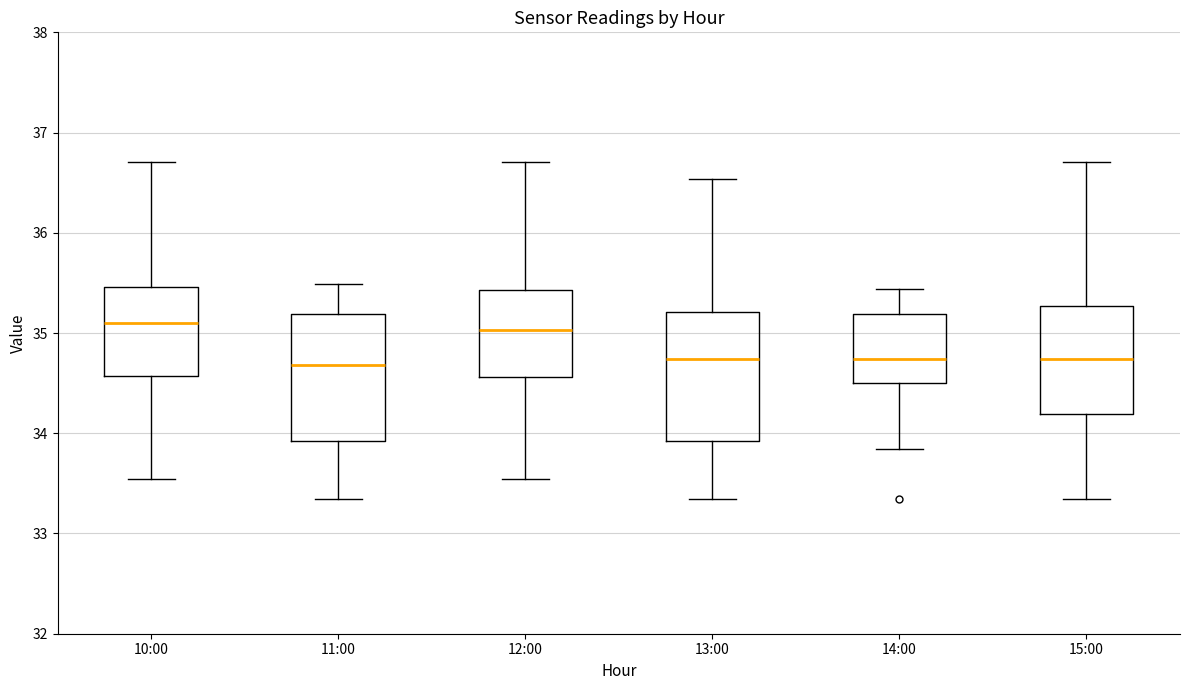

Reading left to right, read every box against the y-axis: the position of its median line, the range the box covers, and the ends of its whiskers. The values are not printed on the chart, so give them approximately, as read against the axis.

10:00: median 35.1, box 34.6 to 35.5, whiskers 33.5 to 36.7
11:00: median 34.7, box 33.9 to 35.2, whiskers 33.3 to 35.5
12:00: median 35.0, box 34.6 to 35.4, whiskers 33.5 to 36.7
13:00: median 34.7, box 33.9 to 35.2, whiskers 33.3 to 36.5
14:00: median 34.7, box 34.5 to 35.2, whiskers 33.8 to 35.4
15:00: median 34.7, box 34.2 to 35.3, whiskers 33.3 to 36.7